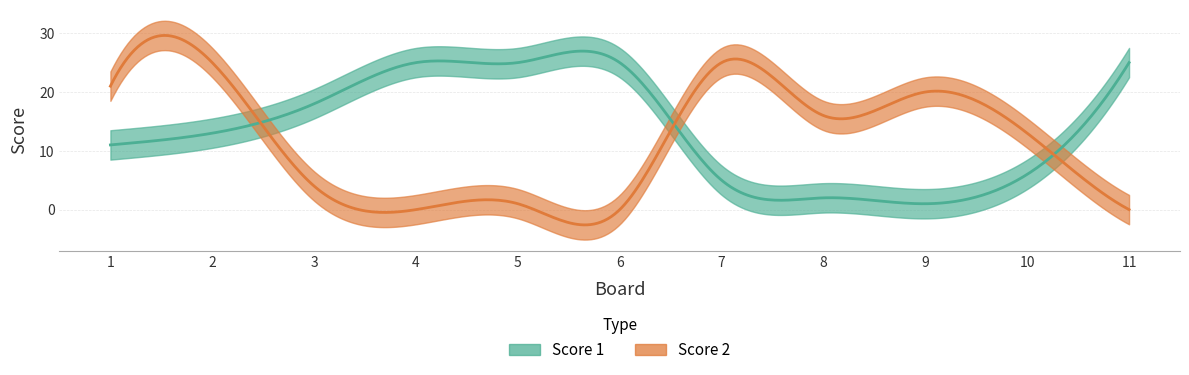

What is the difference between the maximum and minimum values in the Score 1 series?

24